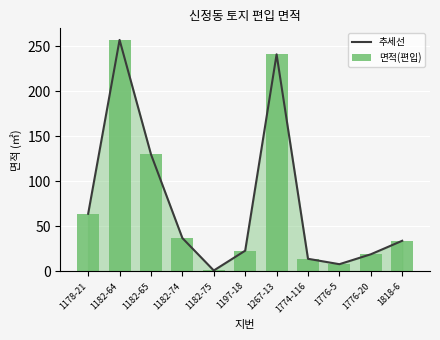

Which category has the highest value in the 추세선 series?

1182-64